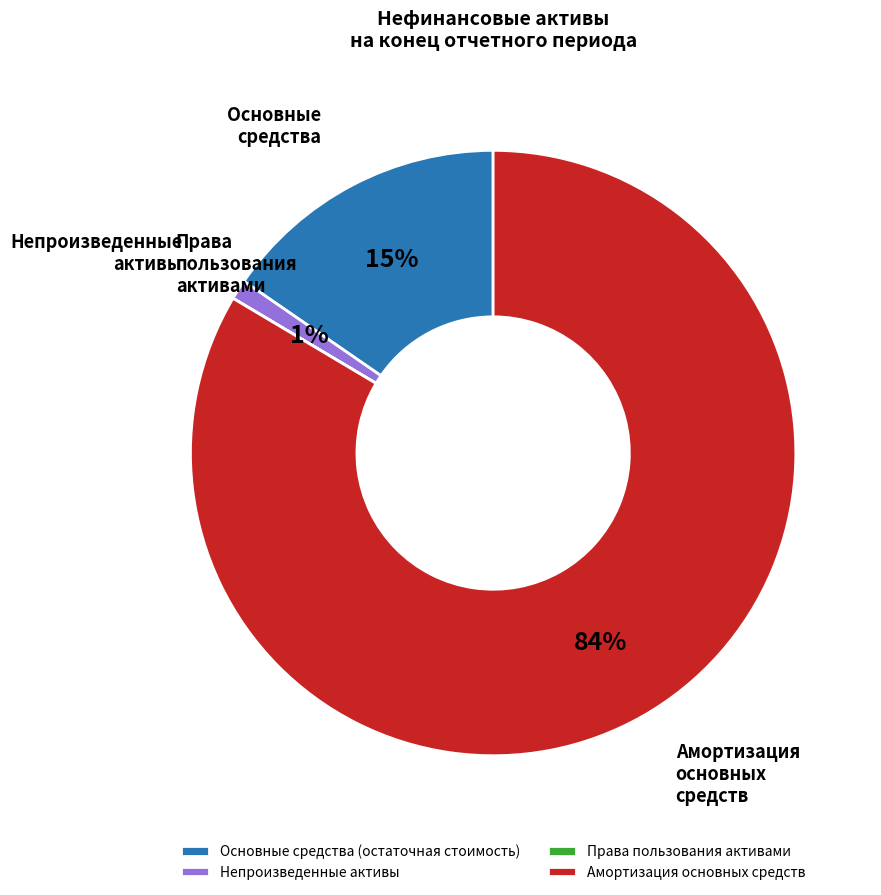

To the nearest percent, what portion does Непроизведенные активы represent?

1%